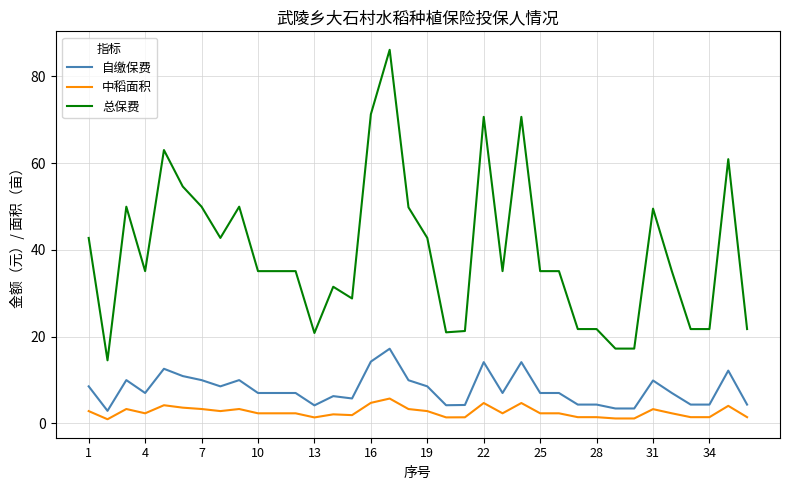

What is the difference between the maximum and minimum values in the 自缴保费 series?

14.3